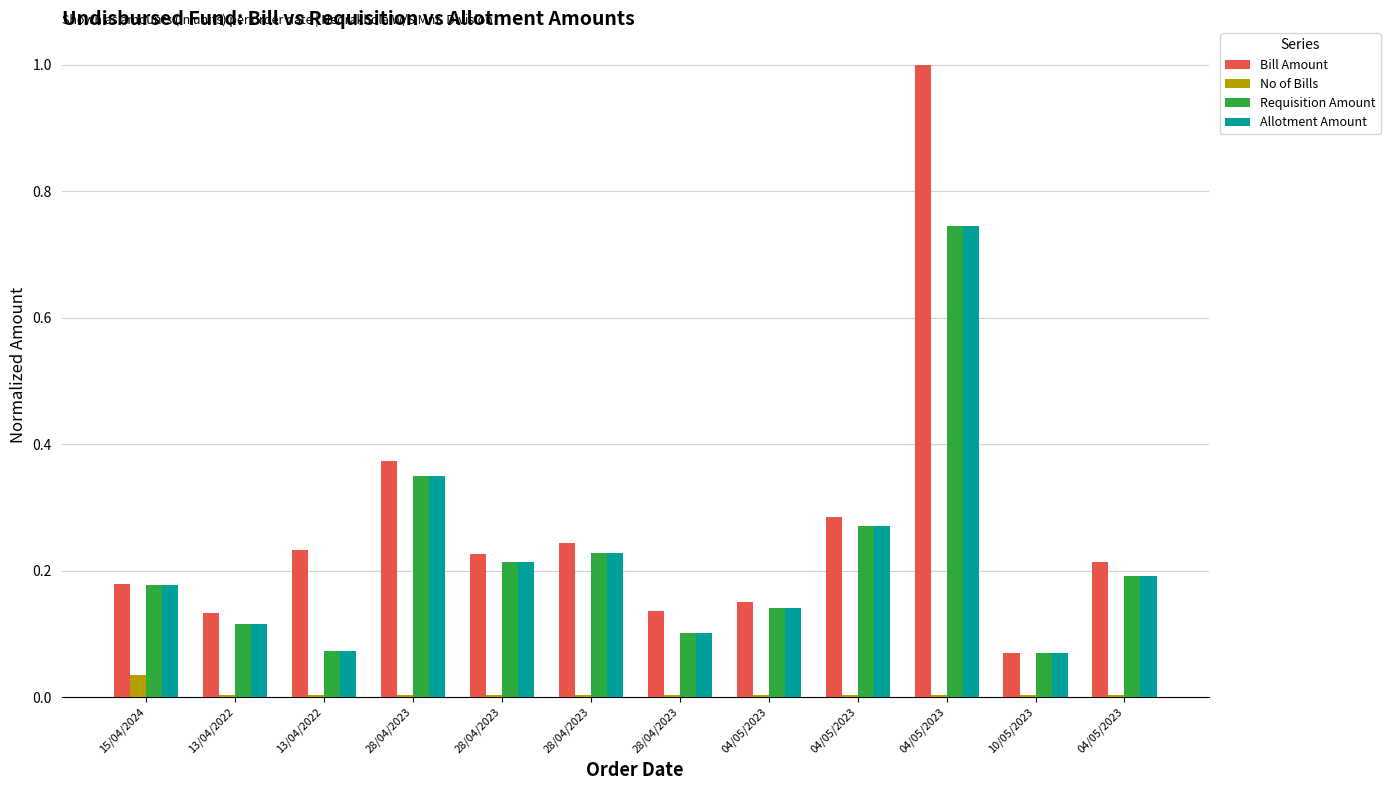

What is the label of the 1st bar from the left?

15/04/2024